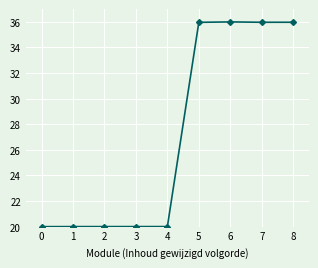

What is the difference between the maximum and minimum values?

16.0